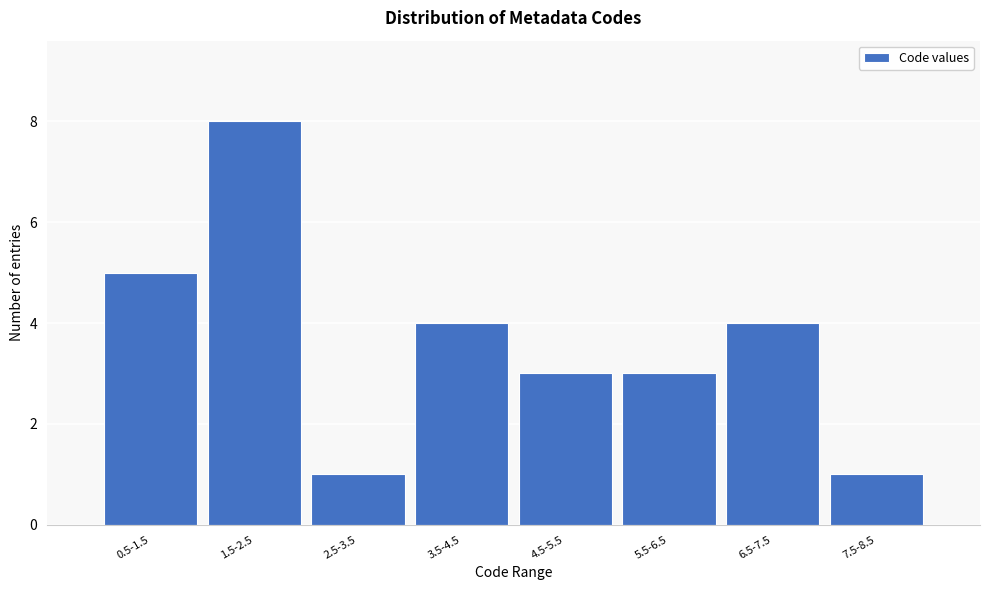

Reading left to right, what are all the values shown in this chart?

0.5-1.5=5	1.5-2.5=8	2.5-3.5=1	3.5-4.5=4	4.5-5.5=3	5.5-6.5=3	6.5-7.5=4	7.5-8.5=1